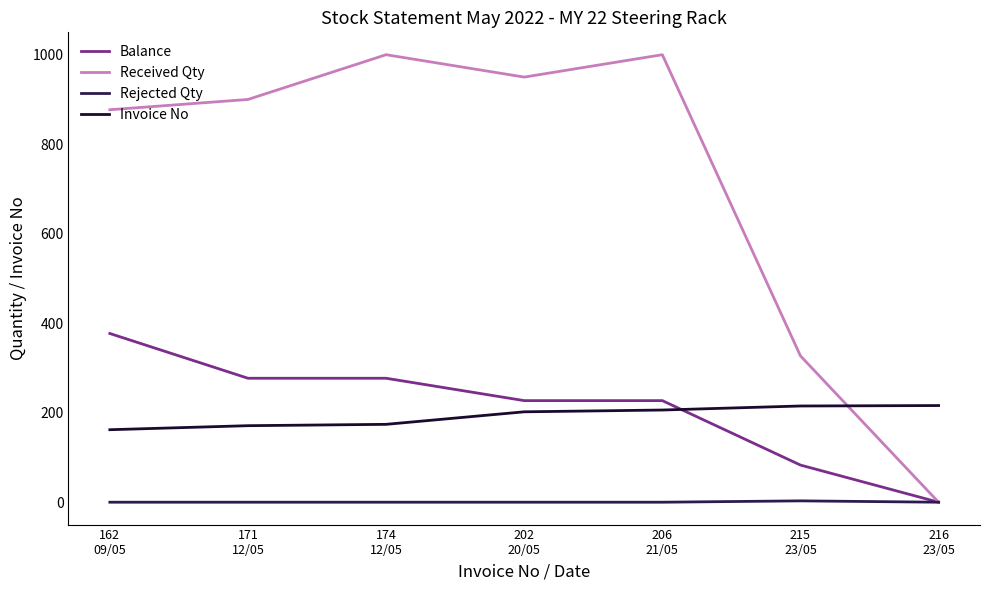

The Received Qty series shows 327 at 215
23/05. True or false?

True